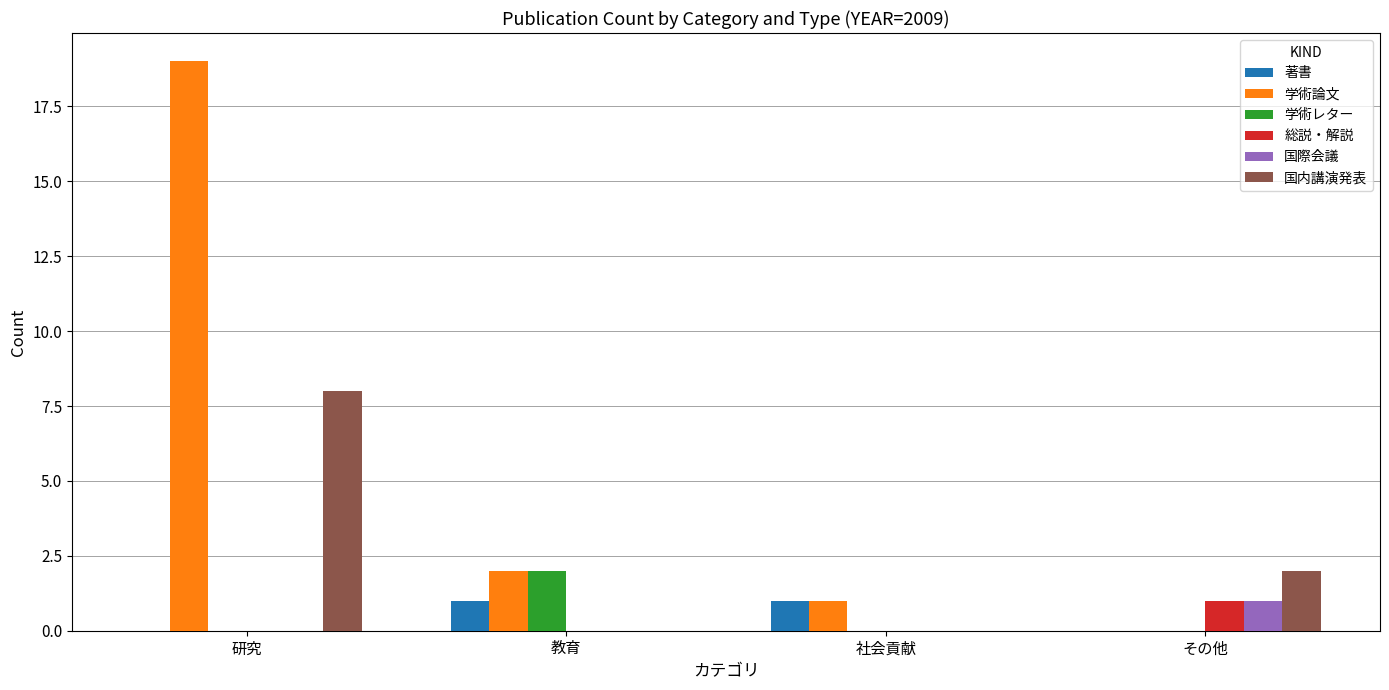

How many 国際会議 values are between 0 and 1?

4